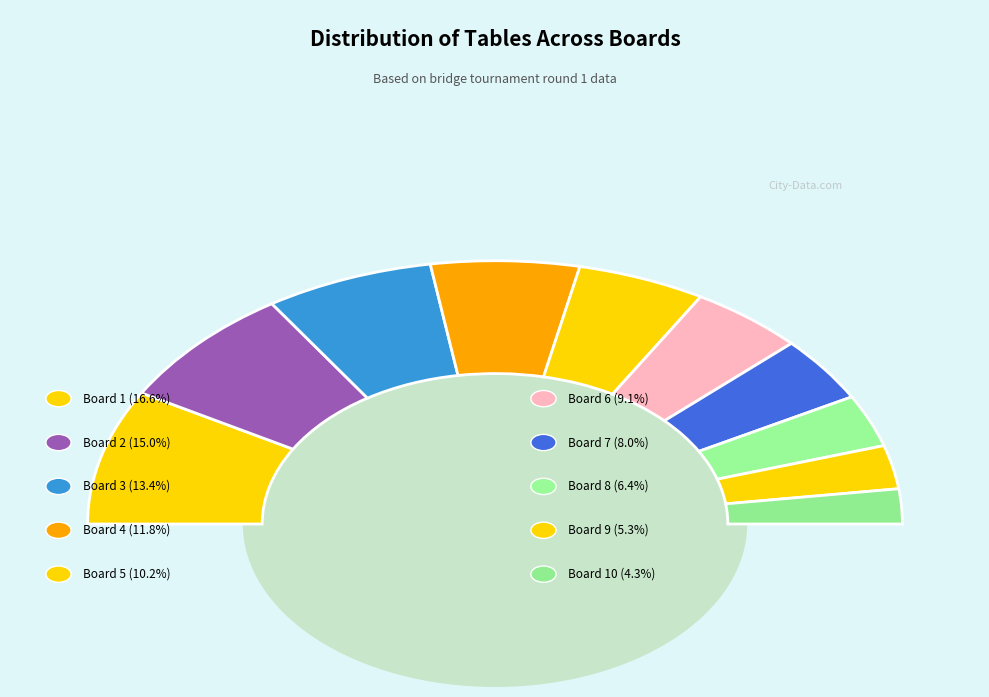

How many segments does this pie chart have?

10